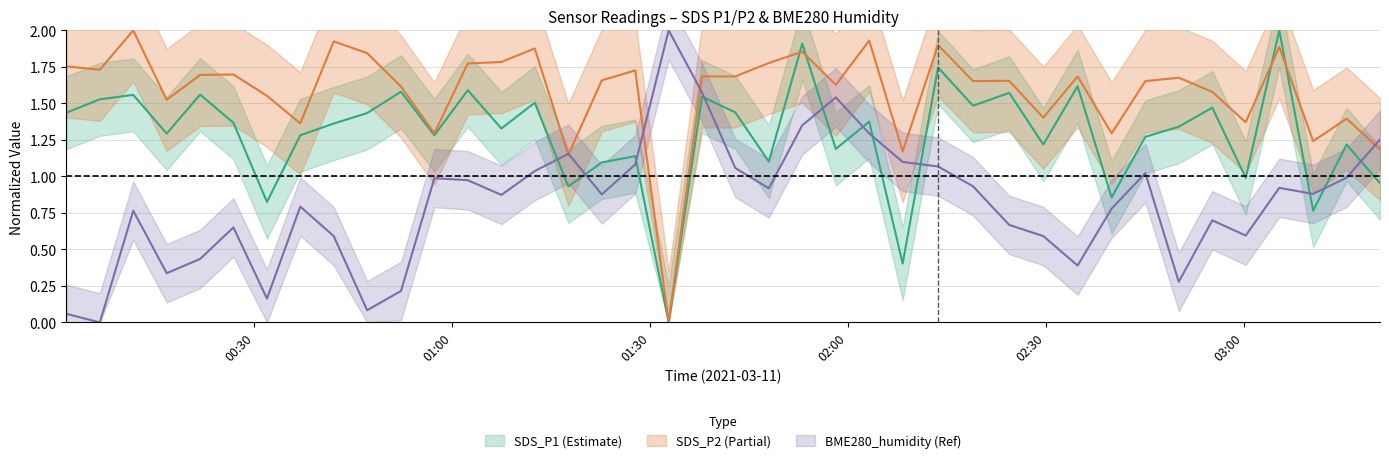

List the series in order of their peak value, lowest first.

SDS_P1, SDS_P2, BME280_humidity